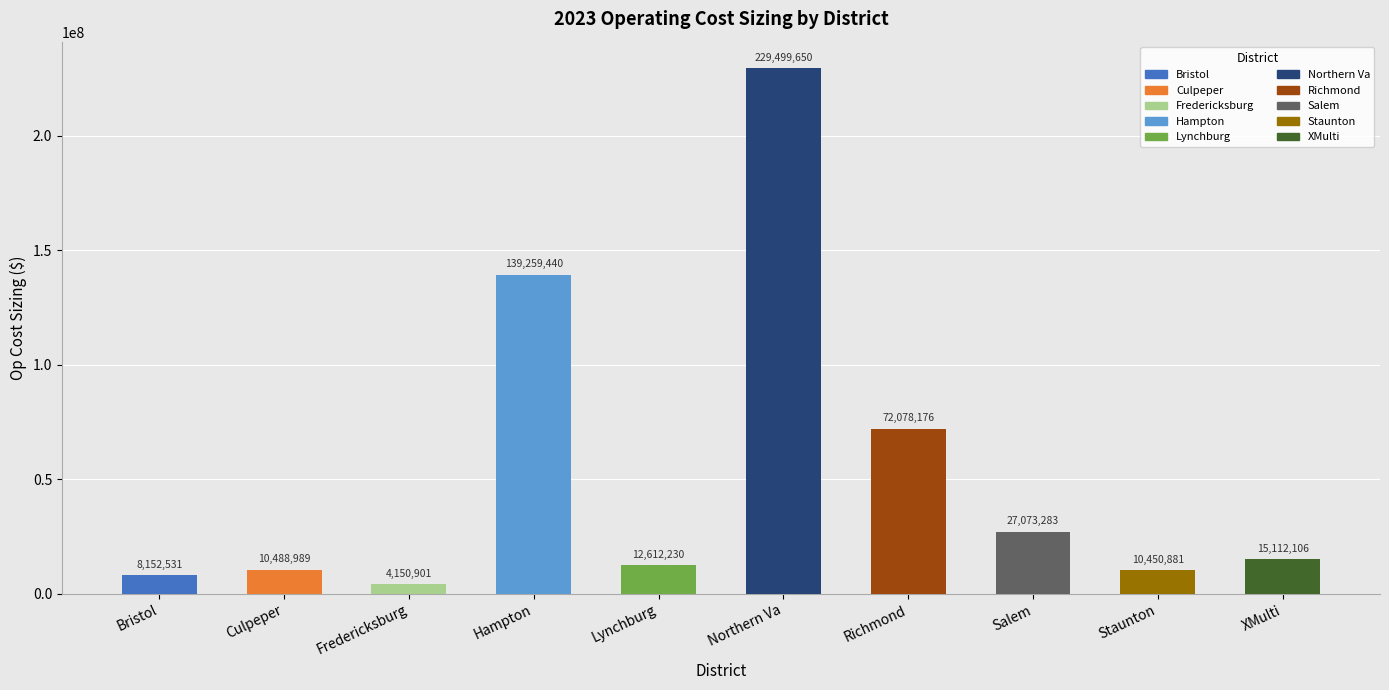

What is the difference between the second highest and minimum values?

135108539